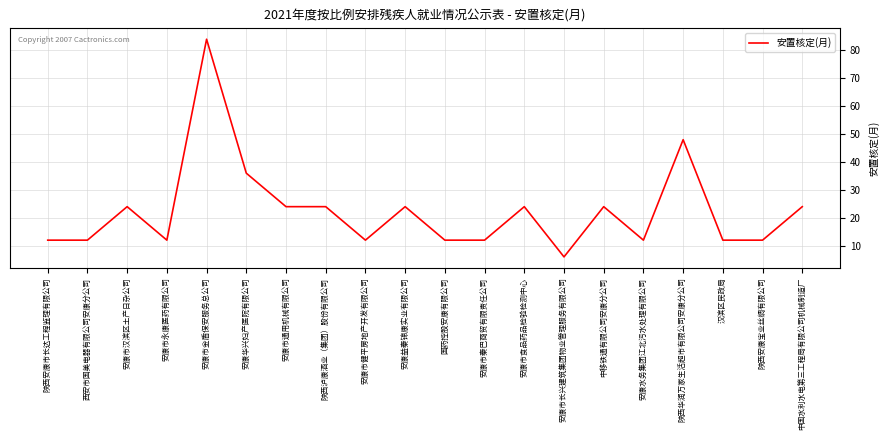

Reading left to right, extract all data points from this chart.

12	12	24	12	84	36	24	24	12	24	12	12	24	6	24	12	48	12	12	24